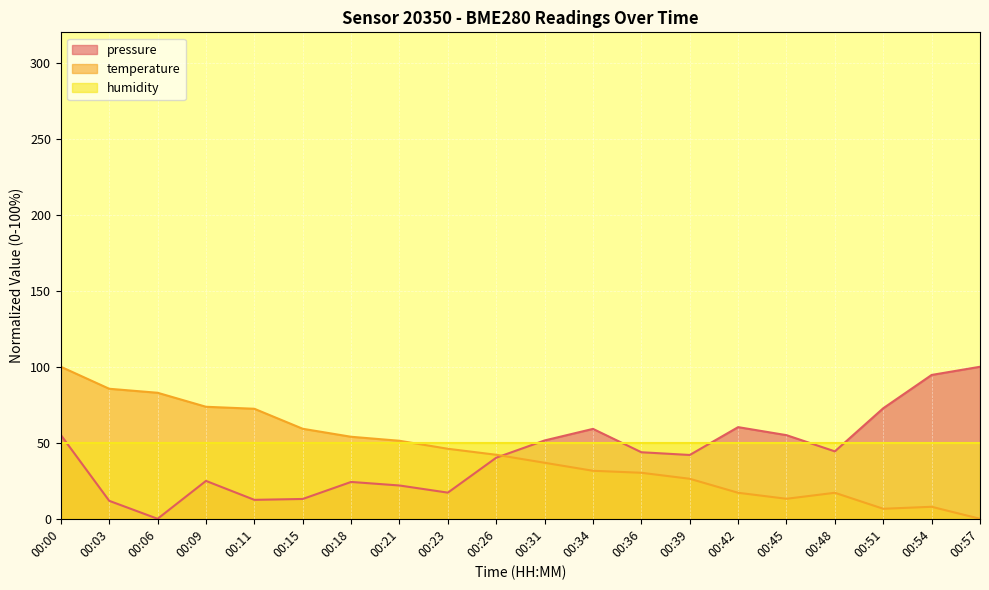

What is the spread (max minus min) of values at 00:51?

66.1